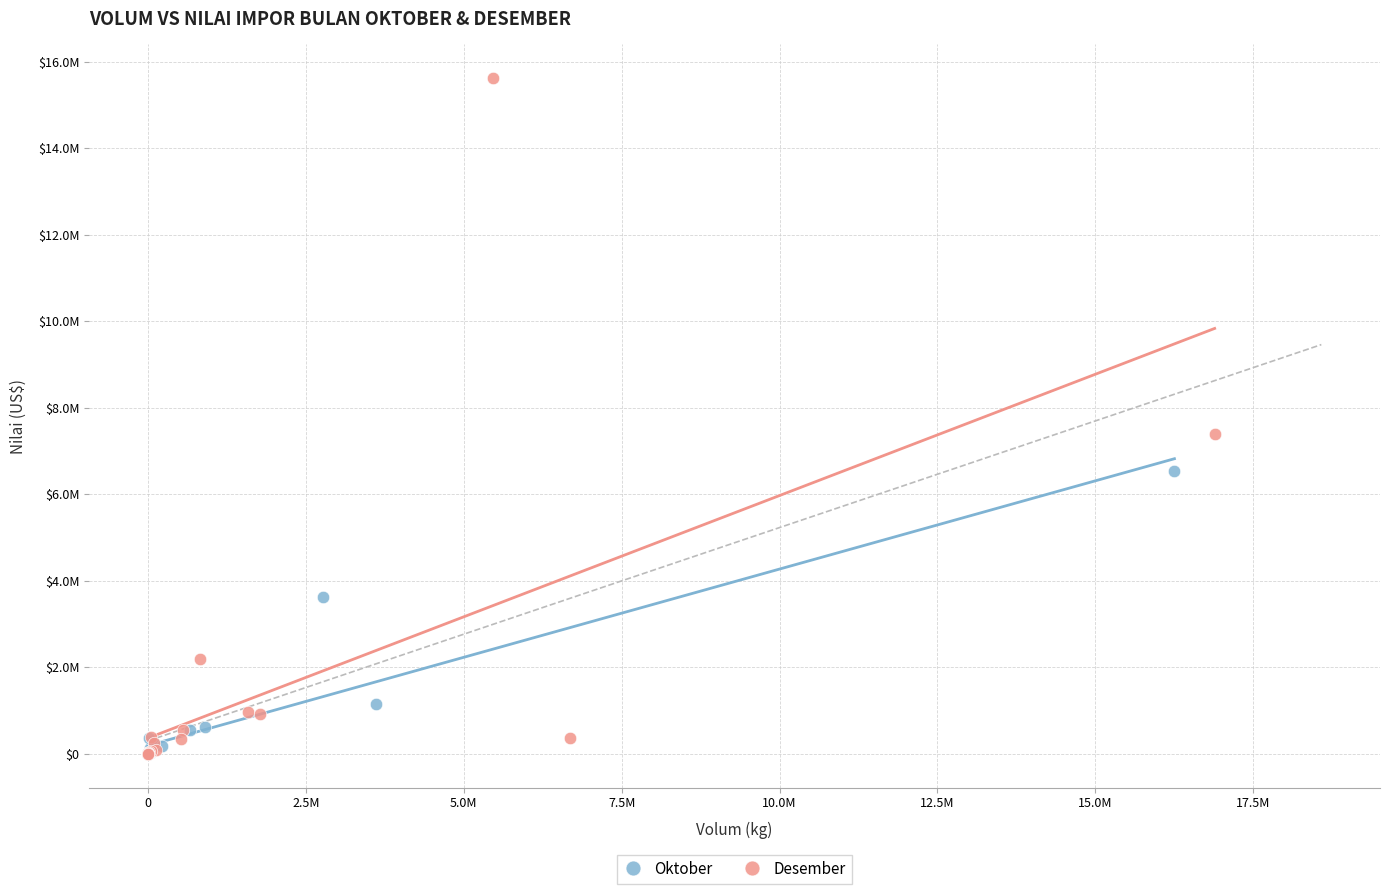

Which series has the widest spread of Y values?

Desember